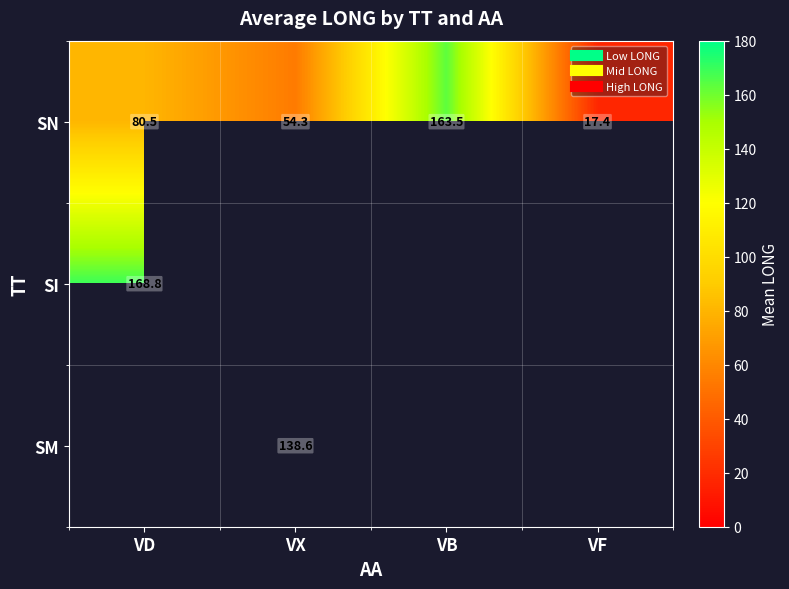

What is the difference between the SN values at VF and VB?

146.1